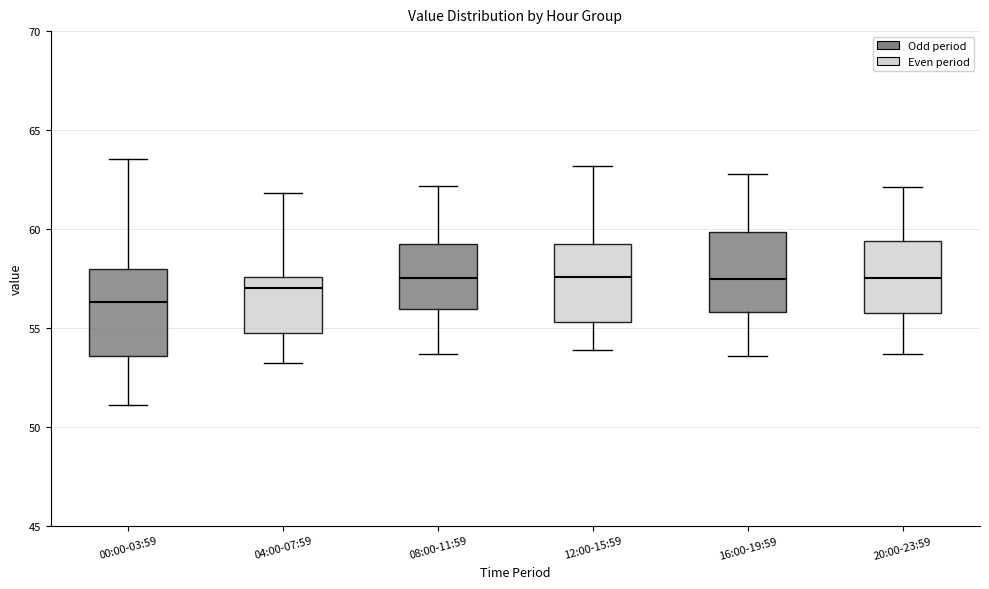

Reading left to right, read every box against the y-axis: the position of its median line, the range the box covers, and the ends of its whiskers. The values are not printed on the chart, so give them approximately, as read against the axis.

00:00-03:59: median 56.5, box 53.5 to 58.0, whiskers 51.0 to 63.5
04:00-07:59: median 57.0, box 54.5 to 57.5, whiskers 53.0 to 62.0
08:00-11:59: median 57.5, box 56.0 to 59.5, whiskers 53.5 to 62.0
12:00-15:59: median 57.5, box 55.5 to 59.0, whiskers 54.0 to 63.0
16:00-19:59: median 57.5, box 56.0 to 60.0, whiskers 53.5 to 63.0
20:00-23:59: median 57.5, box 56.0 to 59.5, whiskers 53.5 to 62.0